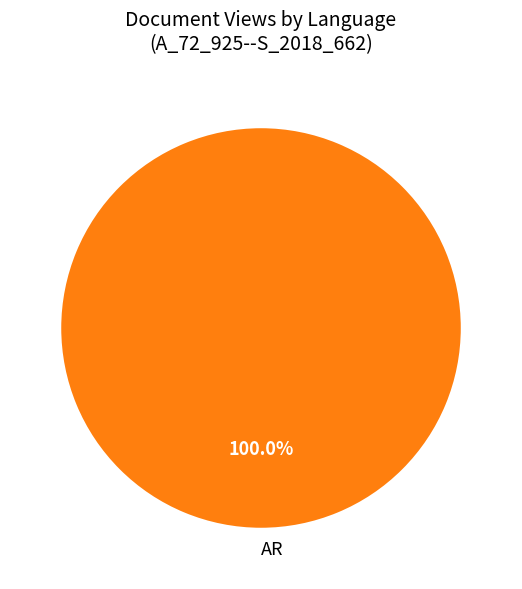

How many slices are in this pie chart?

1